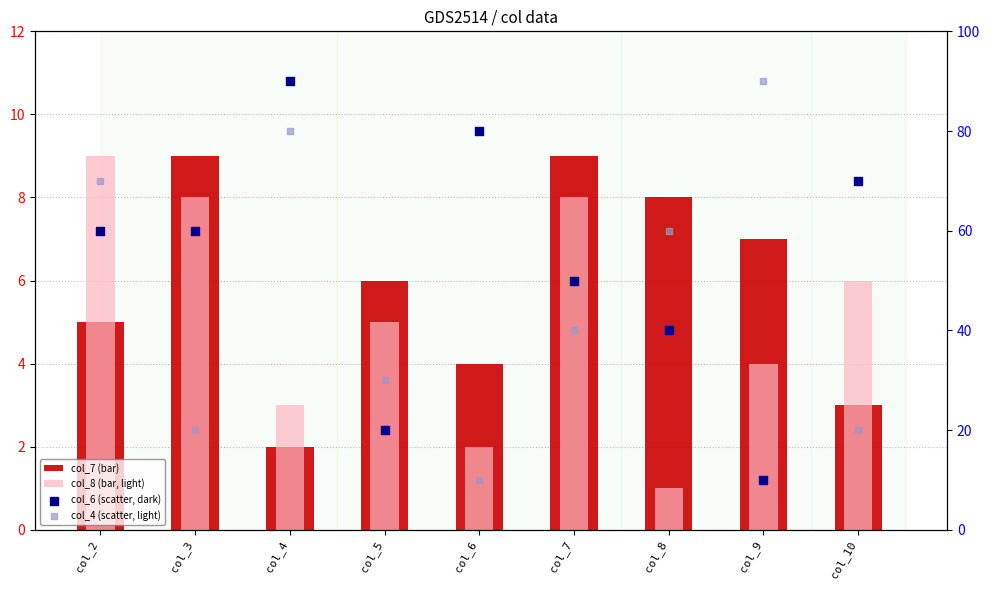

What are all the series names shown in the legend?

col_7, col_8, col_6, col_4